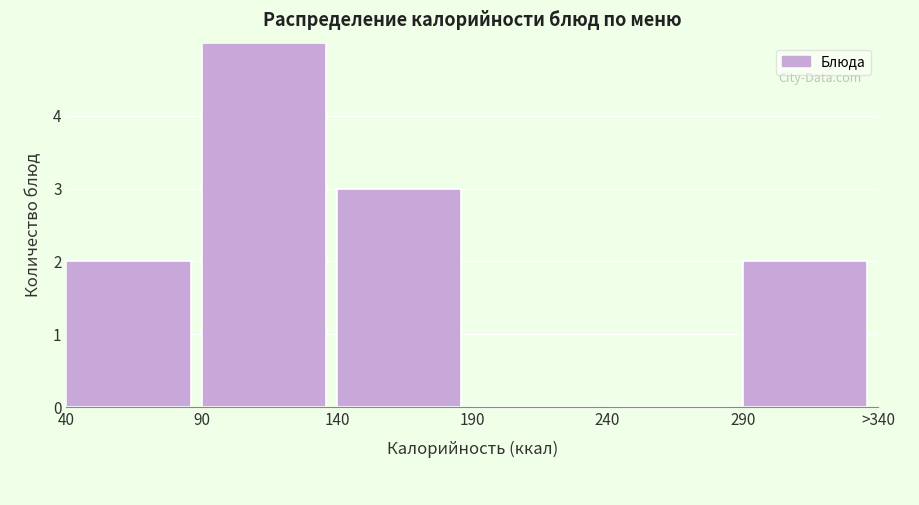

Reading left to right, transcribe all the data shown in this chart.

40=2	90=5	140=3	190=0	240=0	290=2